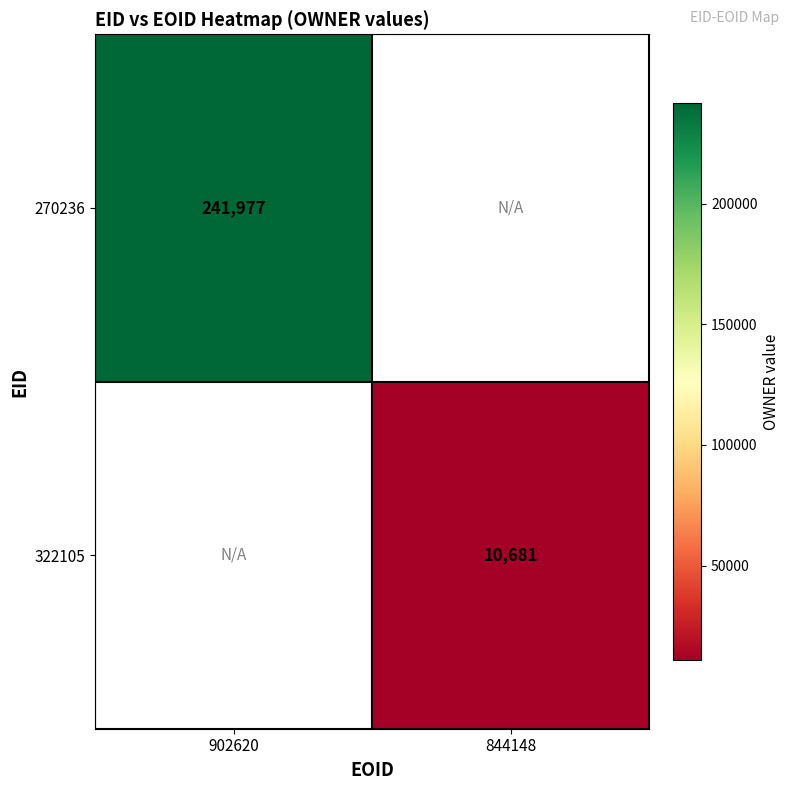

The 322105 series shows 10681 at 844148. True or false?

True